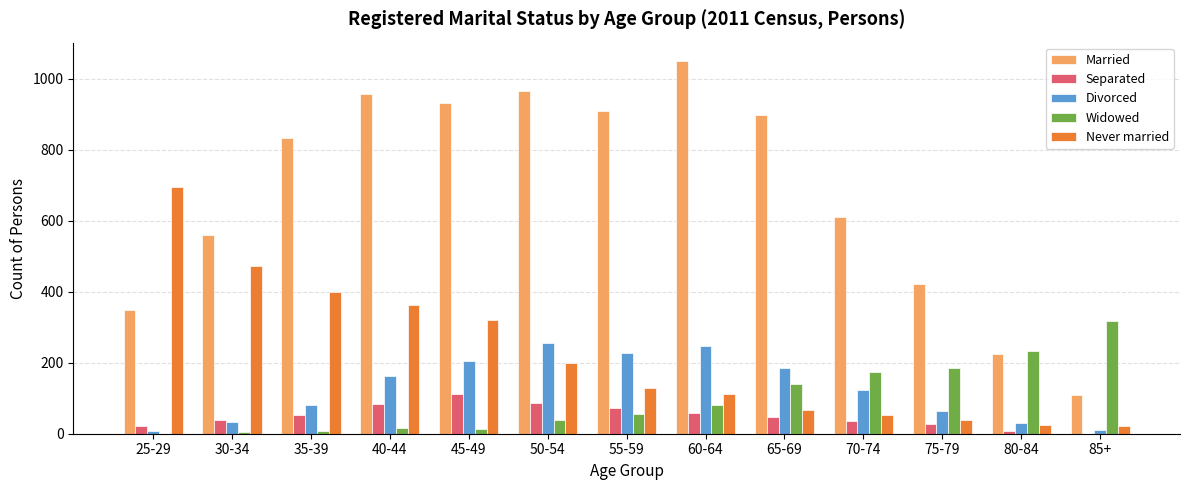

Between 55-59 and 70-74, which series saw the biggest shift?

Married